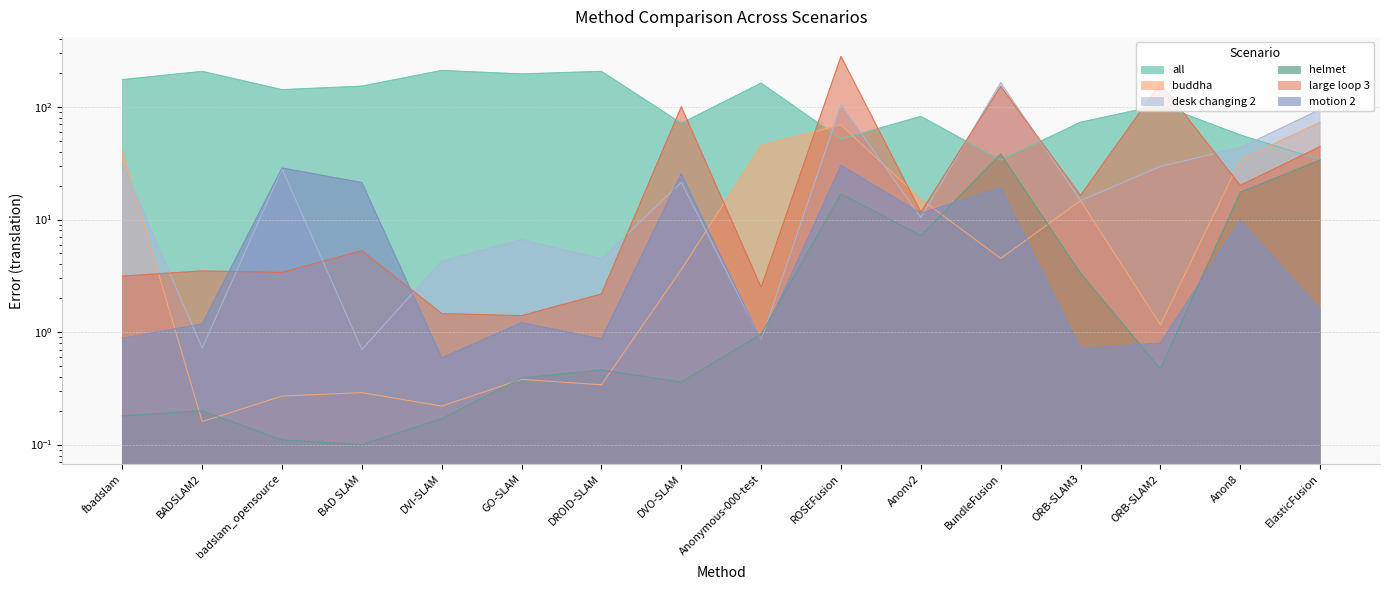

How many interior local peaks does the large loop 3 series have?

6